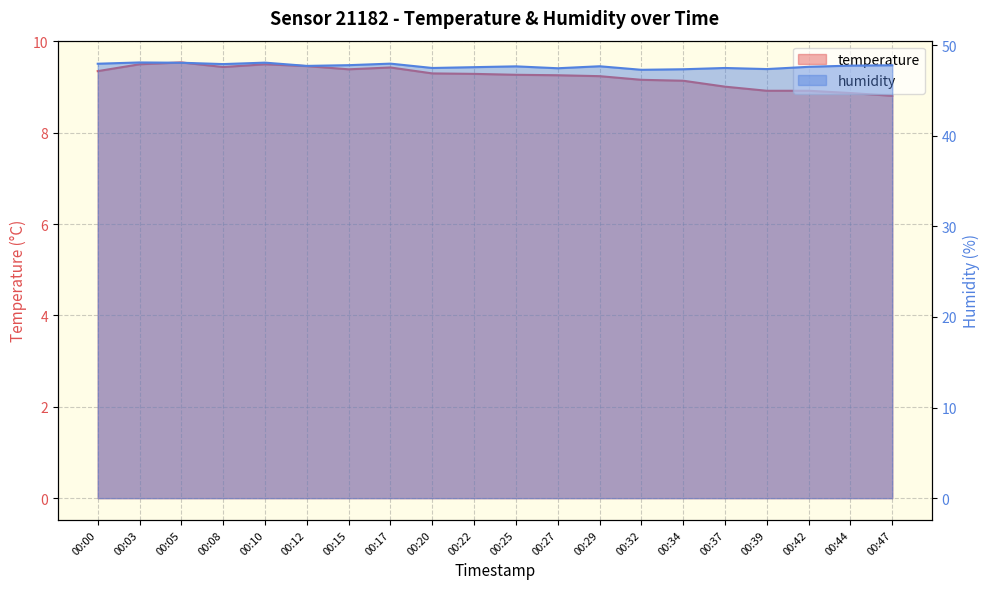

How many categories are shown in the chart?

20